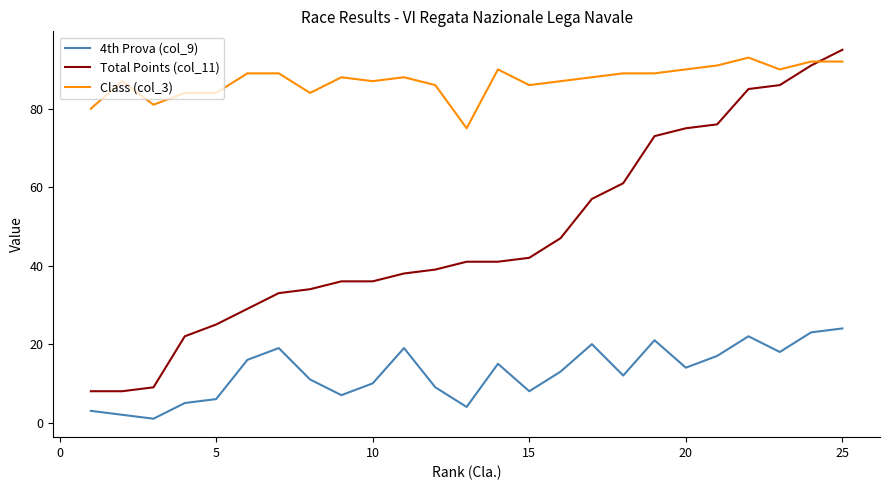

Rank the series by their average value, from lowest to highest.

4th Prova (col_9), Total Points (col_11), Class (col_3)